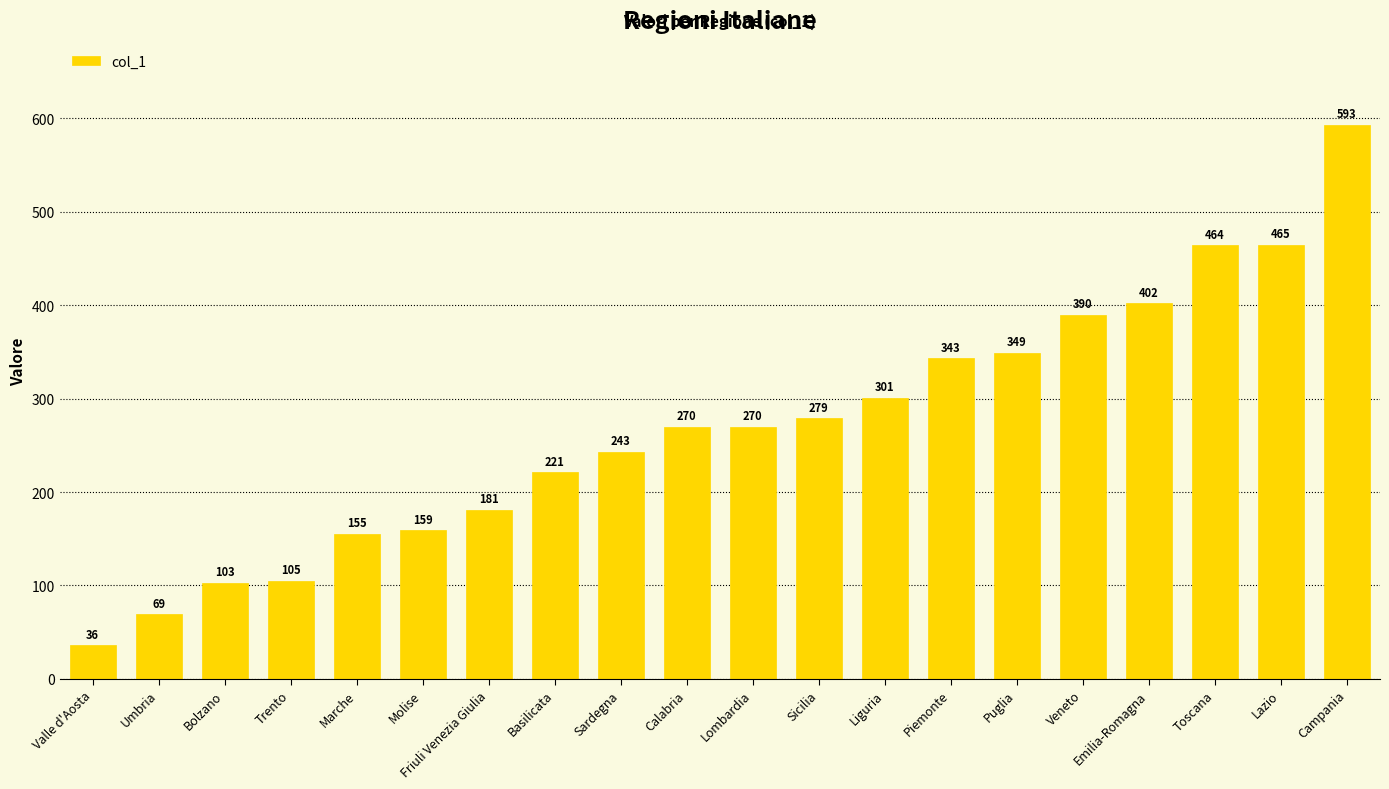

How many bars are there in total?

20